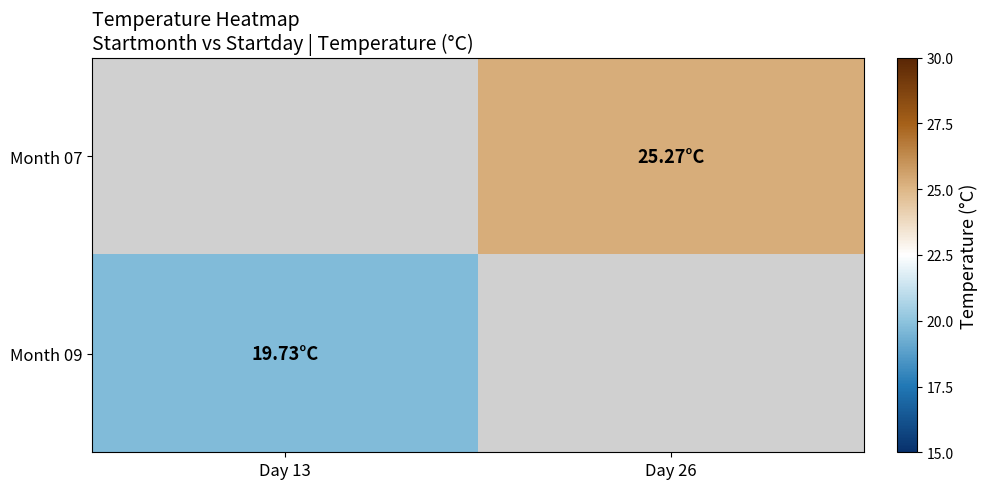

How many values in Month 09 are above zero?

1